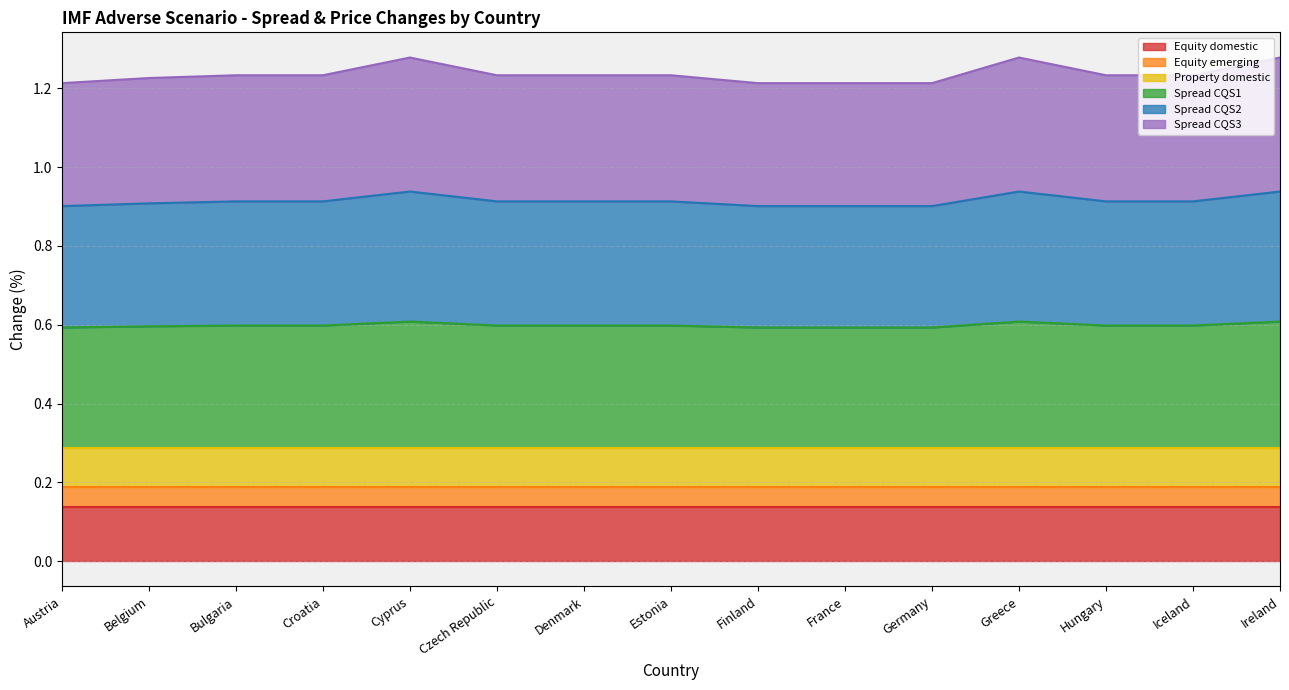

What is the total value across all series at Finland?

1.2